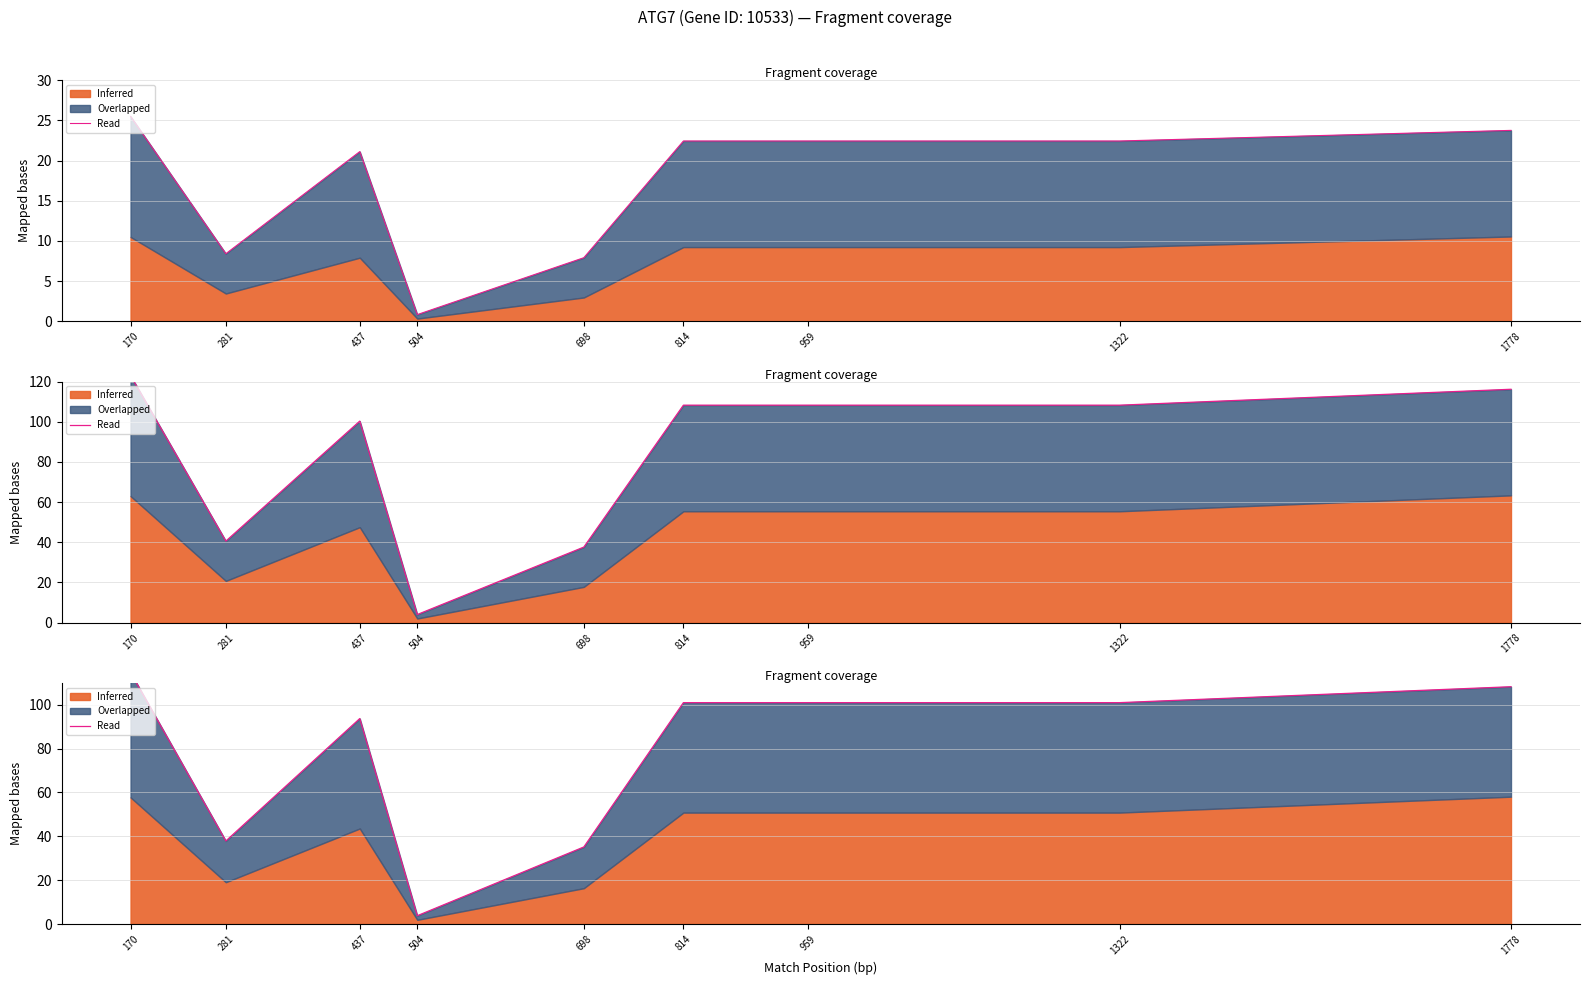

Rank the categories by value from highest to lowest.

170, 1778, 814, 959, 1322, 437, 281, 698, 504